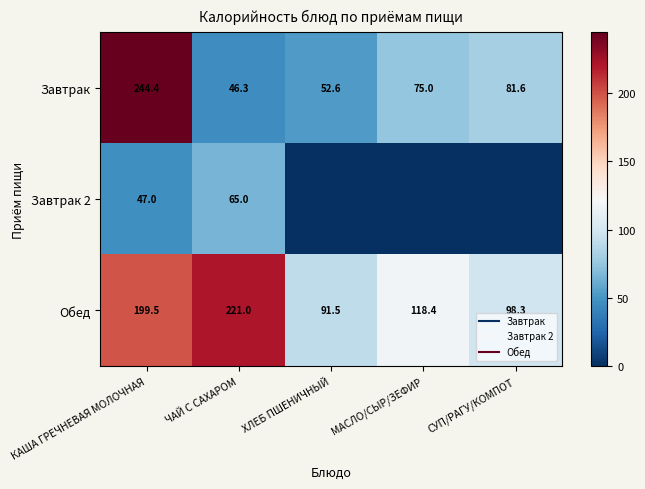

True or false: Обед has a value of 221.0 at ЧАЙ С САХАРОМ.

True